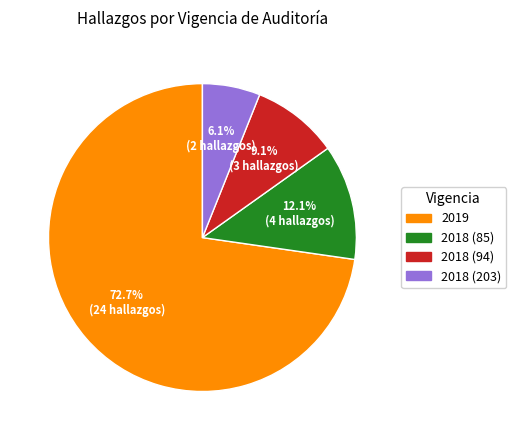

True or false: 2019 accounts for 73% of the total.

True